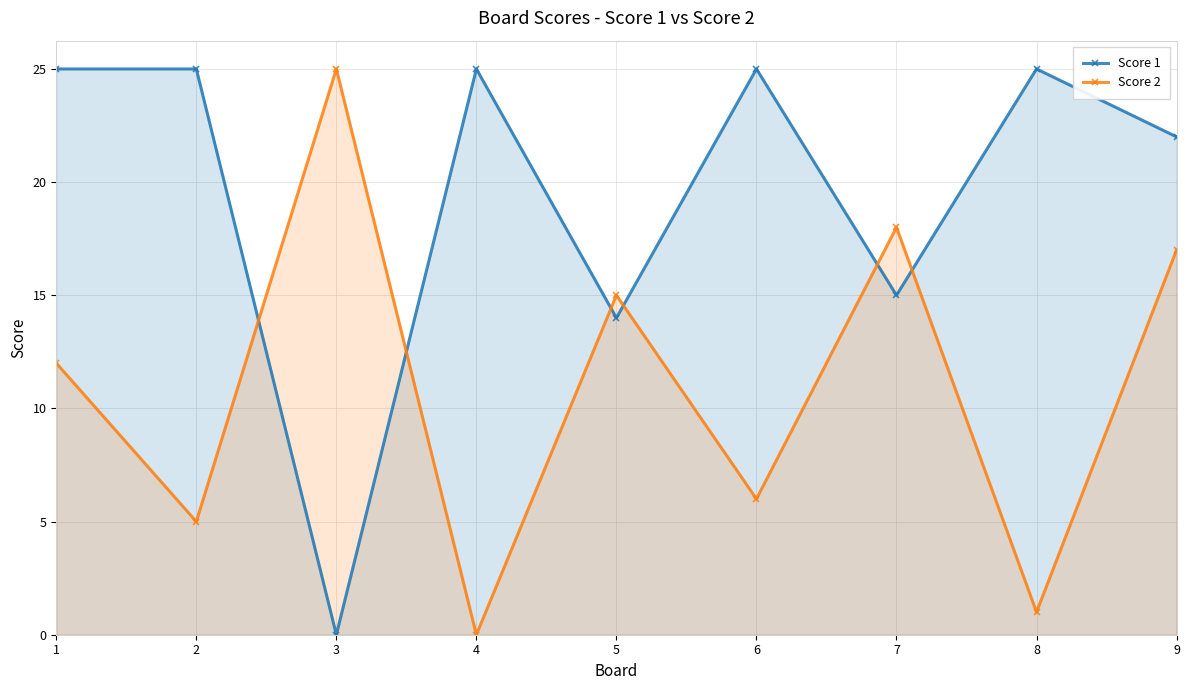

At which category does Score 2 reach its first local valley?

2